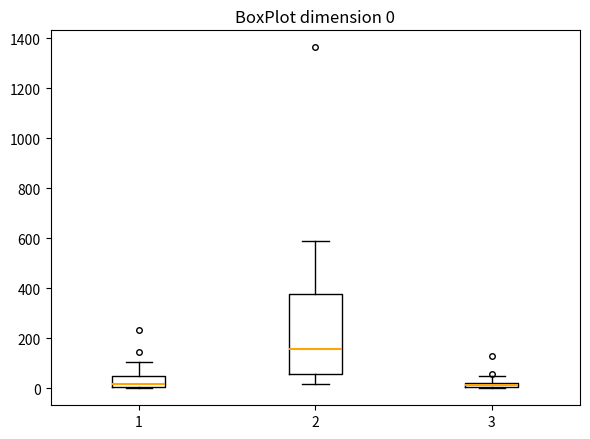

Which box is the tallest, from its lower edge to its upper edge?

2